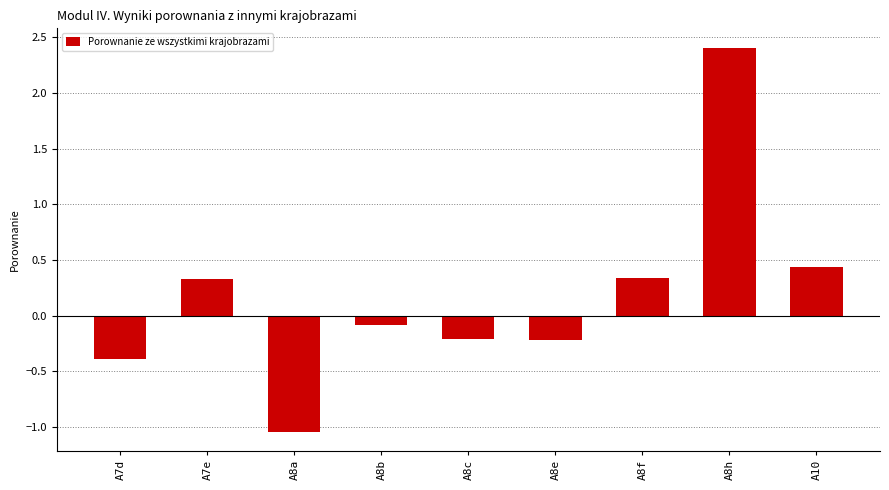

How many distinct data groups are displayed?

1